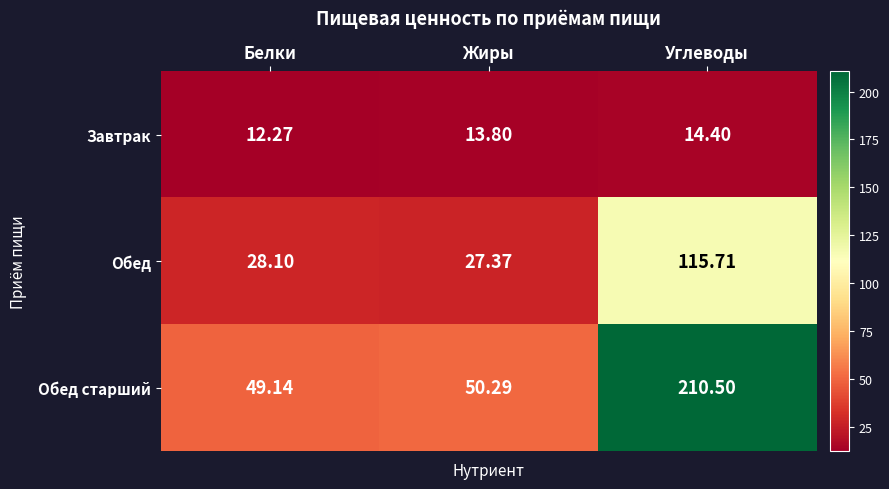

At which label does Обед first exceed 28?

Белки